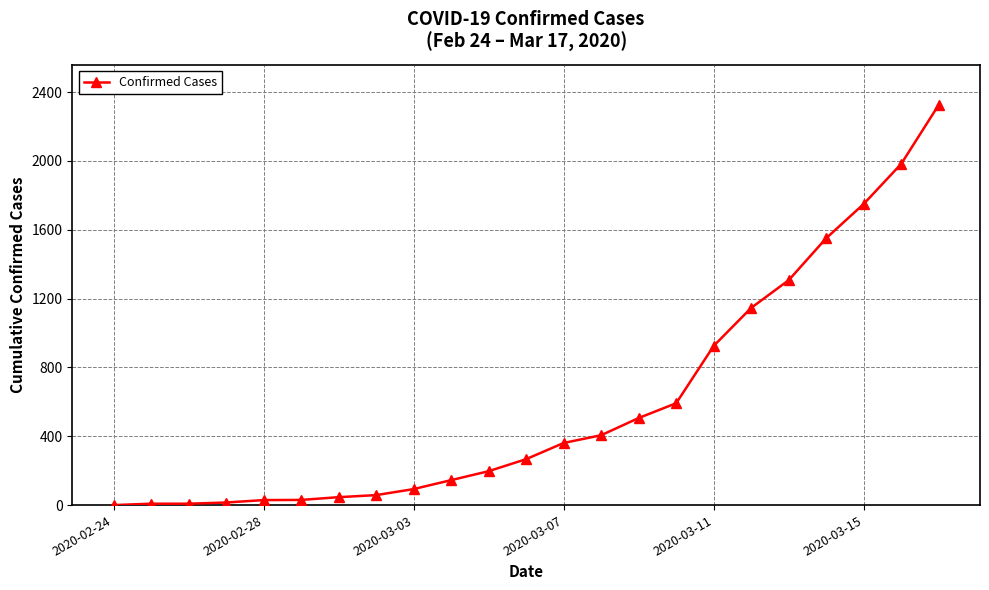

What is the maximum value shown in the chart?

2326